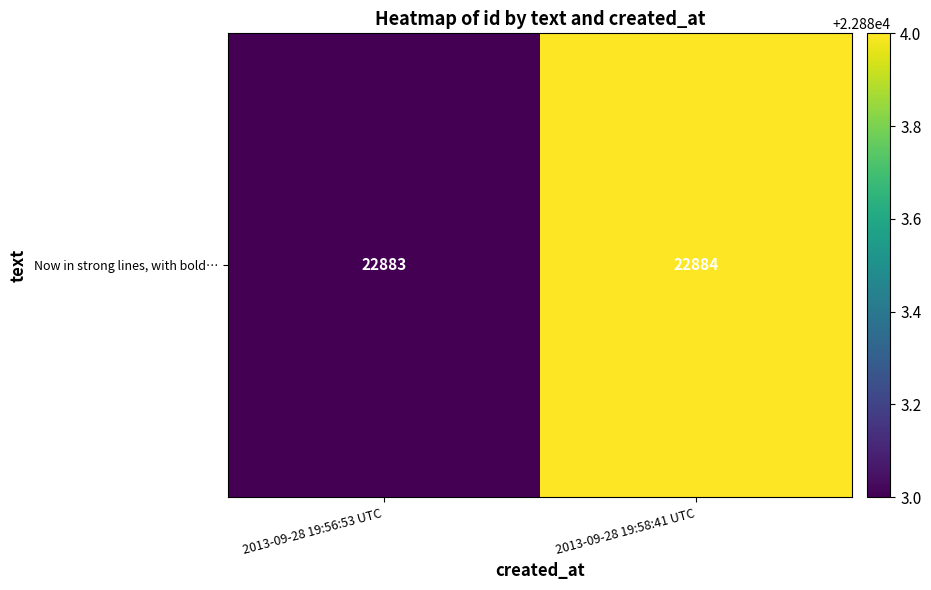

What is the smallest value displayed?

22883